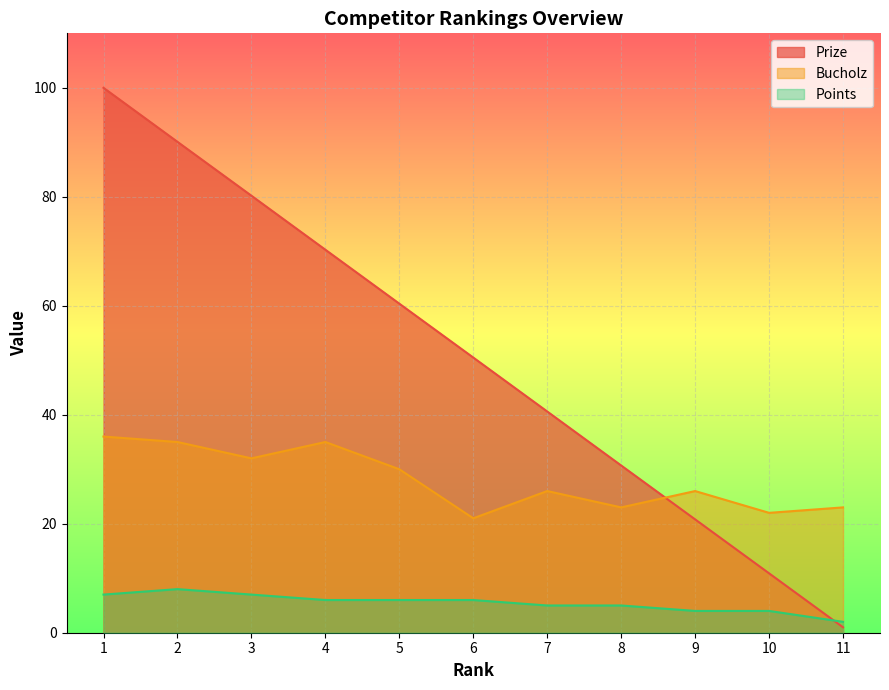

What is the difference between the maximum and second lowest values in the Points series?

4.0